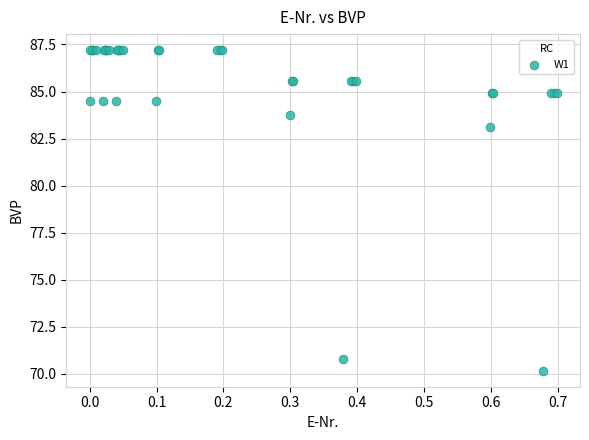

What Y value in the scatter plot is closest to 78?

83.1